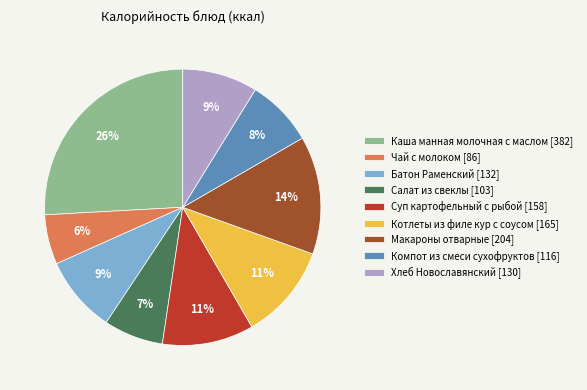

To the nearest percent, what percentage of the pie is Батон Раменский?

9%